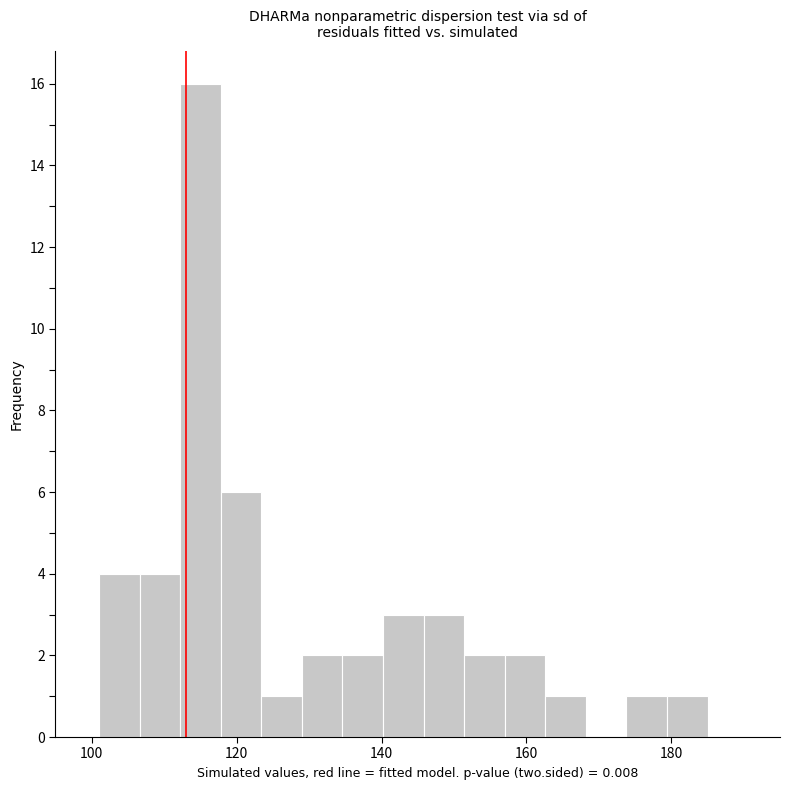

Around what value on the x-axis is the tallest bar? Give the approximate position of its centre, as read against the axis.

116